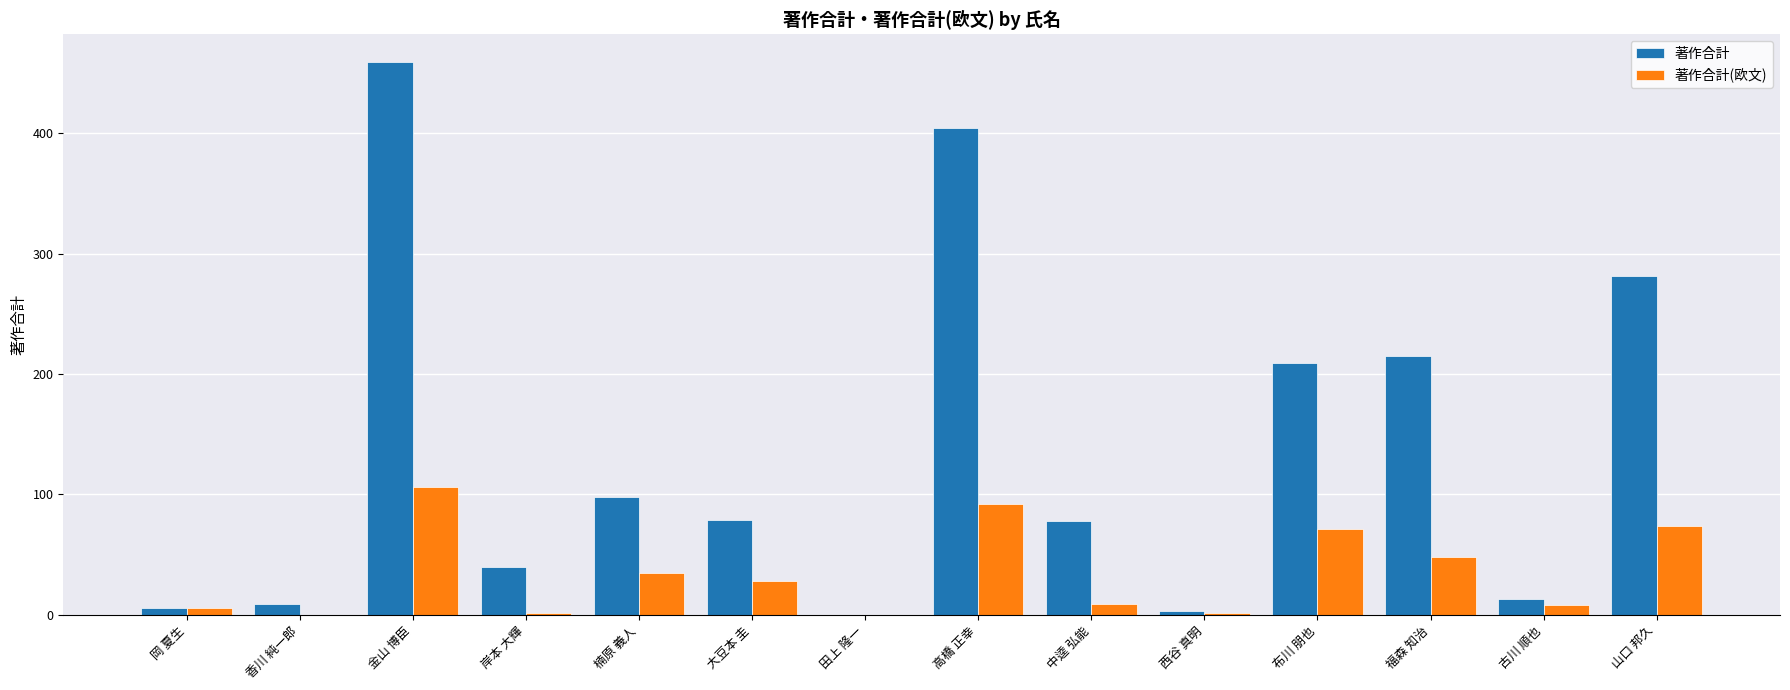

What is the sum of all 著作合計(欧文) values?

481